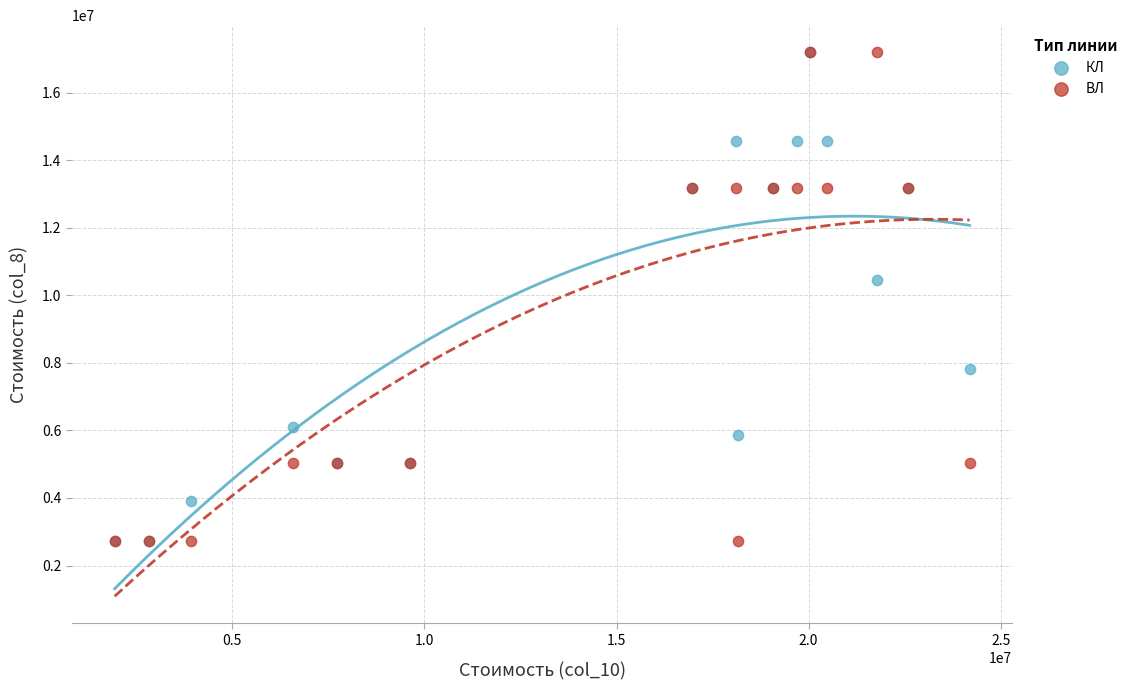

In the ВЛ series, what Y value is closest to 9960306?

13191906.0